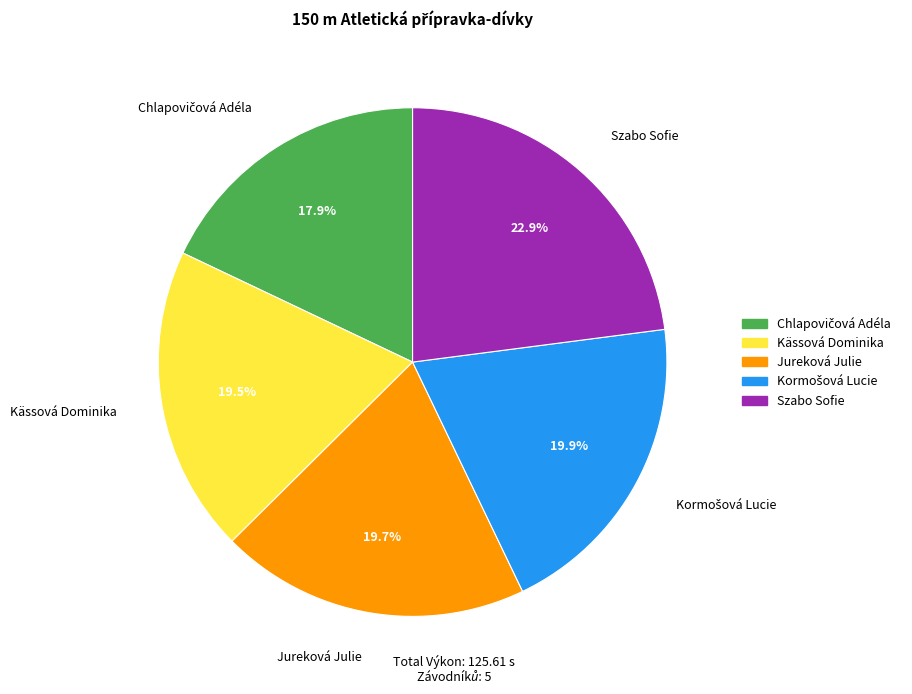

To the nearest percent, what is the difference between the Szabo Sofie and Jureková Julie slice percentages?

3%